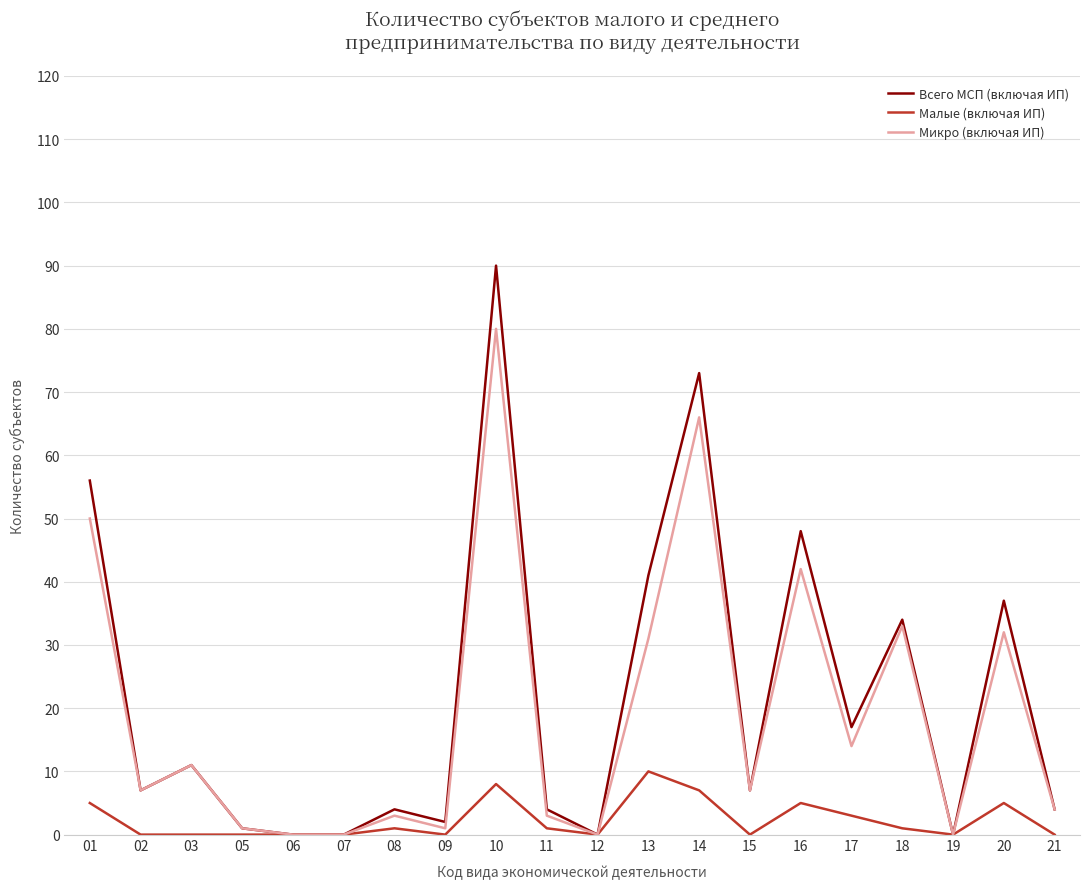

Reading left to right, transcribe all the data shown in this chart.

Всего МСП (включая ИП): 56	7	11	1	0	0	4	2	90	4	0	41	73	7	48	17	34	0	37	4
Малые (включая ИП): 5	0	0	0	0	0	1	0	8	1	0	10	7	0	5	3	1	0	5	0
Микро (включая ИП): 50	7	11	1	0	0	3	1	80	3	0	31	66	7	42	14	33	0	32	4